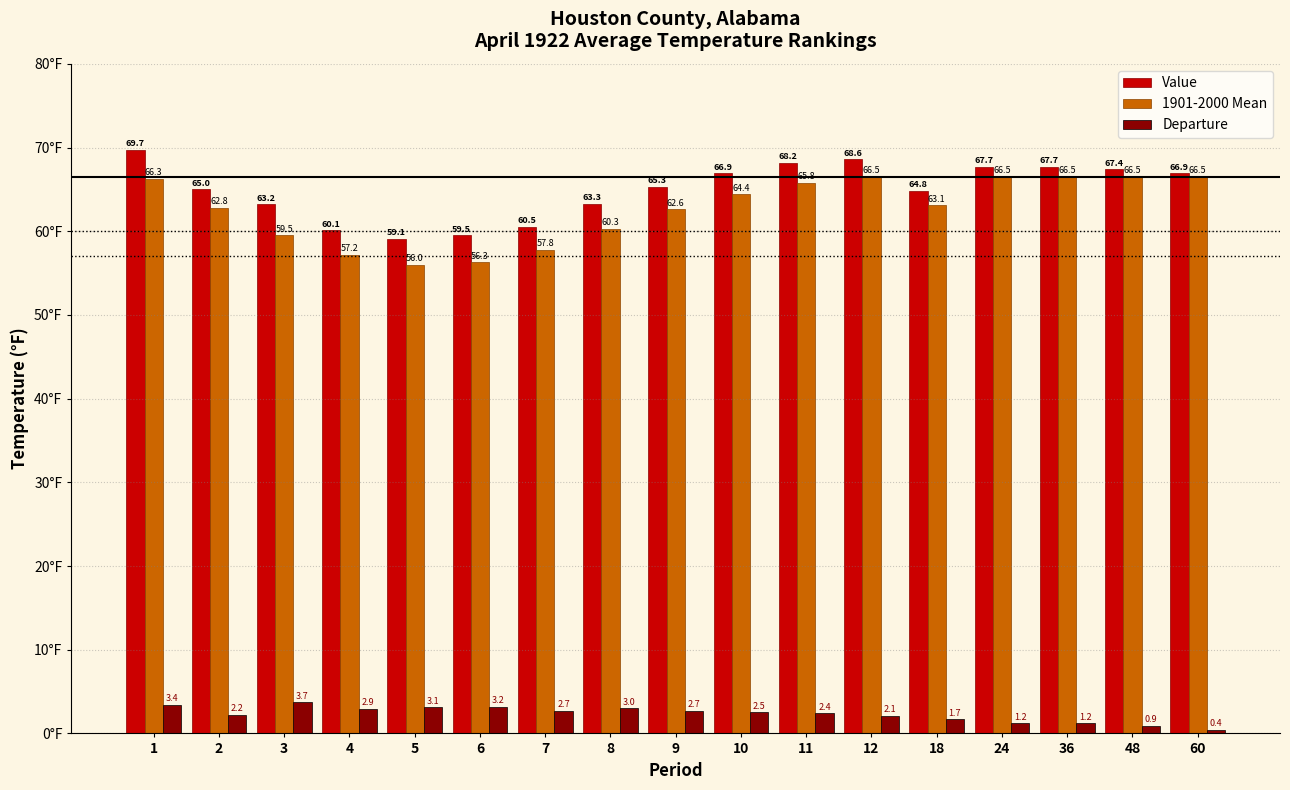

What is the difference between the highest and lowest values at 24?

66.5